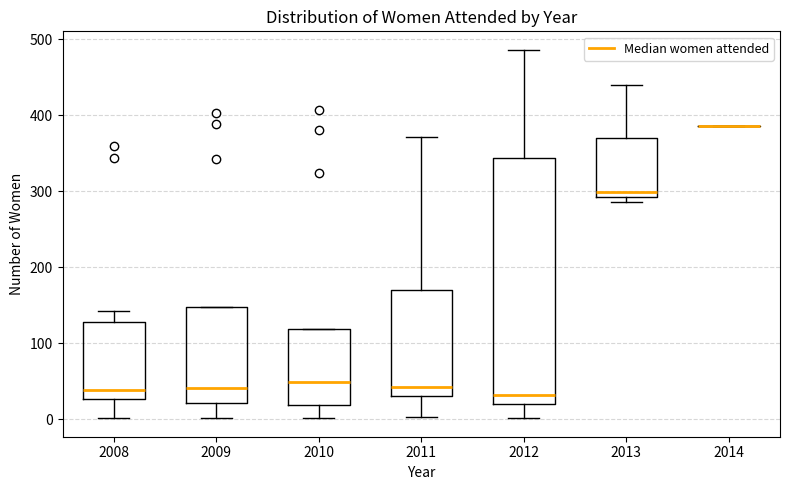

Where does the lower whisker of the box at x = 2011 end on the y-axis? The values are not printed on the chart, so give them approximately, as read against the axis.

0